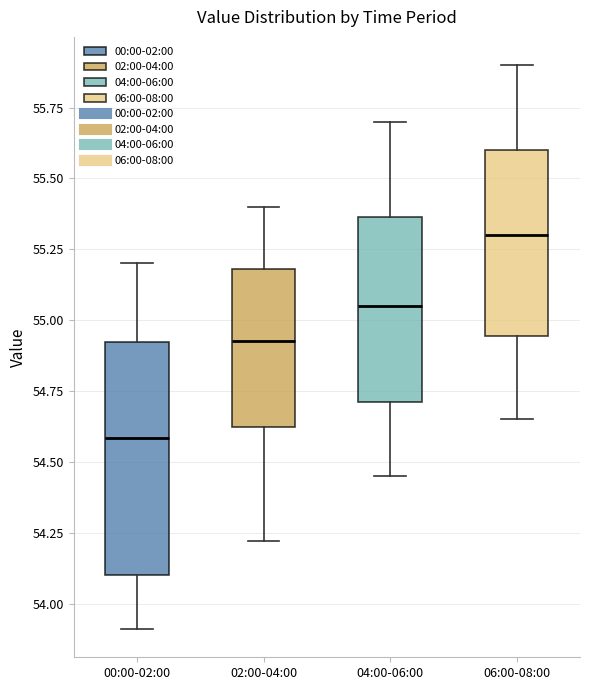

Reading left to right, transcribe this box plot: for each box, give where its median line is, the range the box spans, and where its two whiskers end, as read against the y-axis. The values are not printed on the chart, so give them approximately, as read against the axis.

00:00-02:00: median 54.60, box 54.10 to 54.90, whiskers 53.90 to 55.20
02:00-04:00: median 54.95, box 54.60 to 55.20, whiskers 54.20 to 55.40
04:00-06:00: median 55.05, box 54.70 to 55.35, whiskers 54.45 to 55.70
06:00-08:00: median 55.30, box 54.95 to 55.60, whiskers 54.65 to 55.90